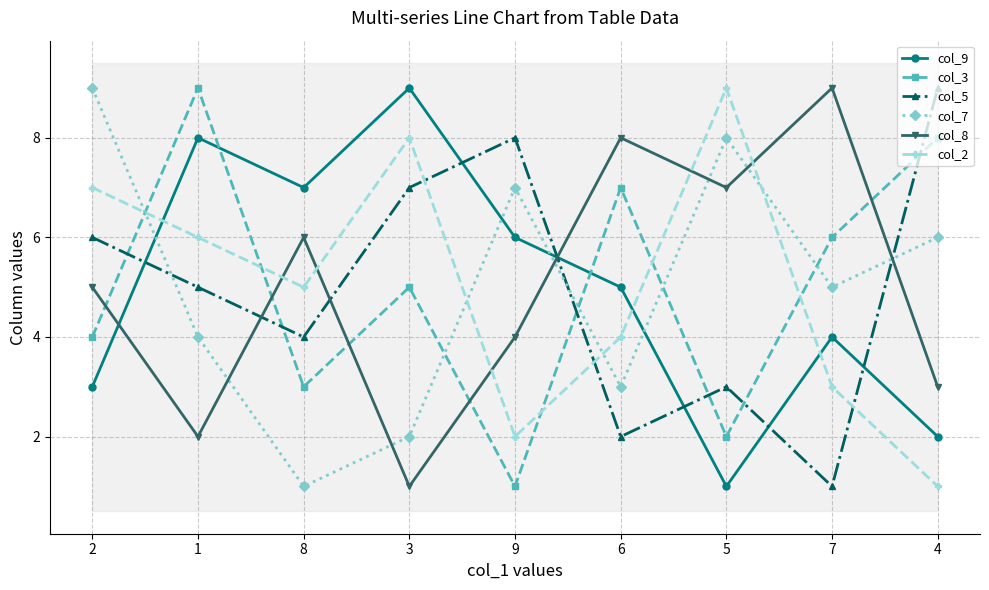

What is the spread (max minus min) of values at 4?

8